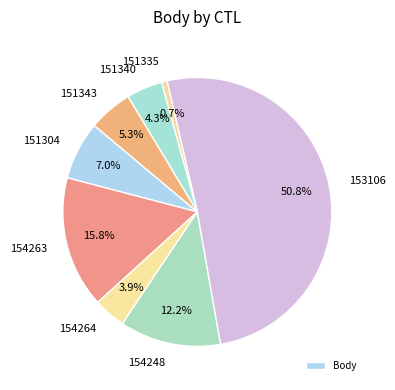

Do 154263 and 151340 together represent more than half of the pie?

No